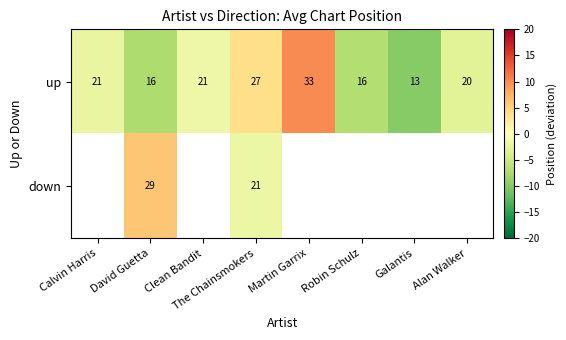

At which category is the sum across all series the highest?

The Chainsmokers